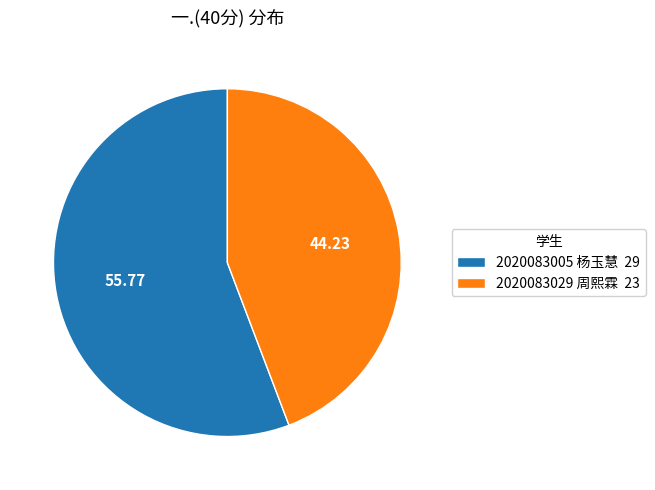

True or false: 2020083029 周熙霖 accounts for 30% of the total.

False